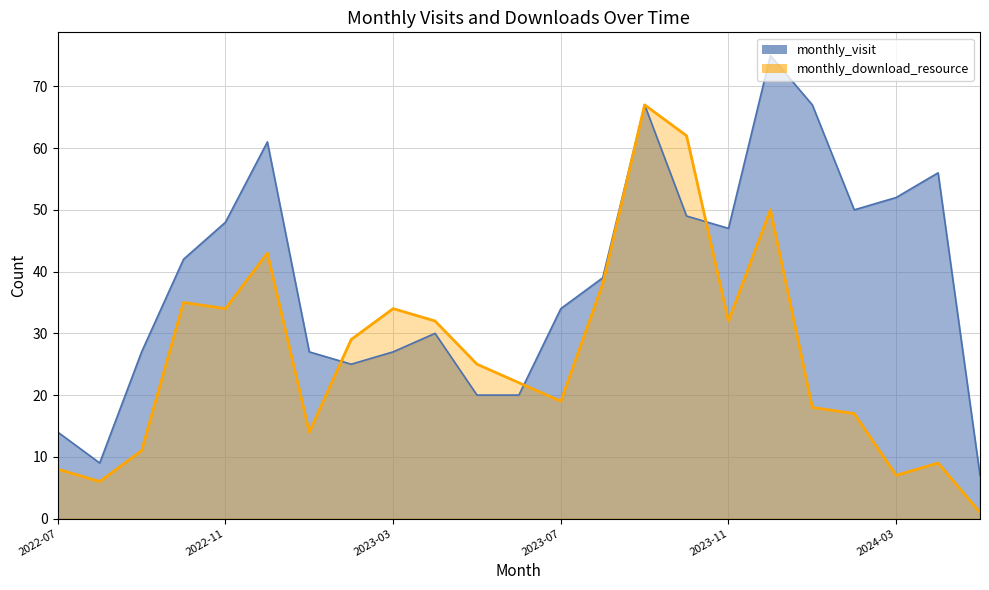

Reading left to right, extract all data points from this chart.

monthly_visit: 14	9	27	42	48	61	27	25	27	30	20	20	34	39	67	49	47	75	67	50	52	56	7
monthly_download_resource: 8	6	11	35	34	43	14	29	34	32	25	22	19	38	67	62	32	50	18	17	7	9	1